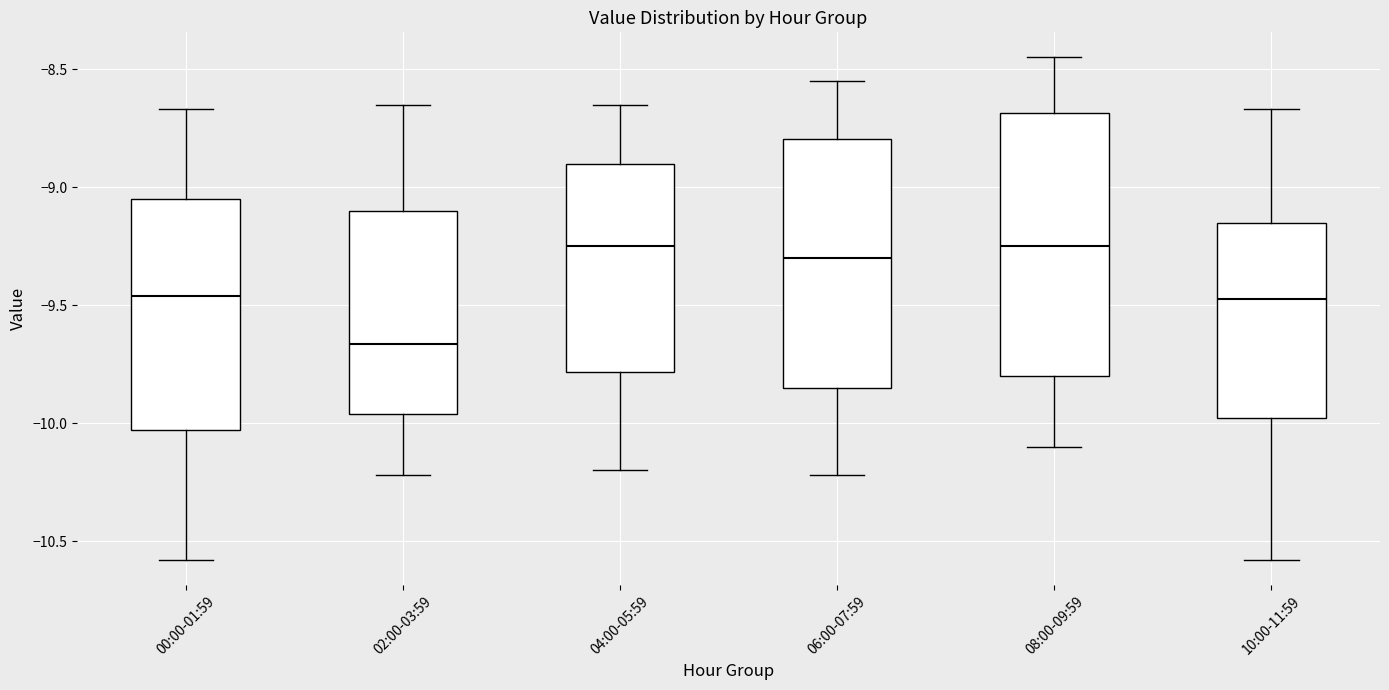

Which box is the tallest, from its lower edge to its upper edge?

08:00-09:59